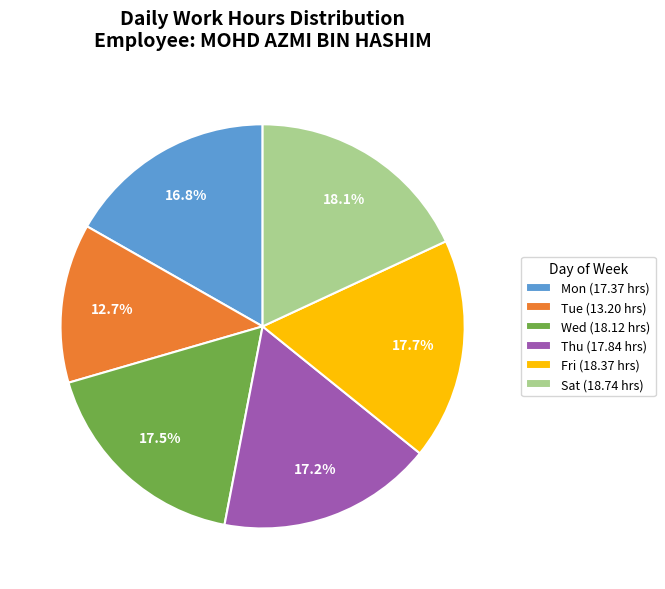

Which category has the smallest portion of the pie?

Tue (13.20 hrs)